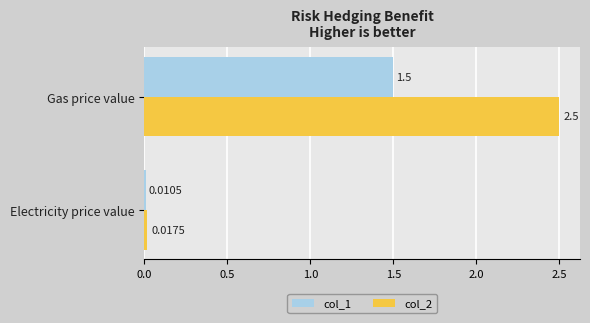

What is the difference between the maximum and minimum values in the col_2 series?

2.5